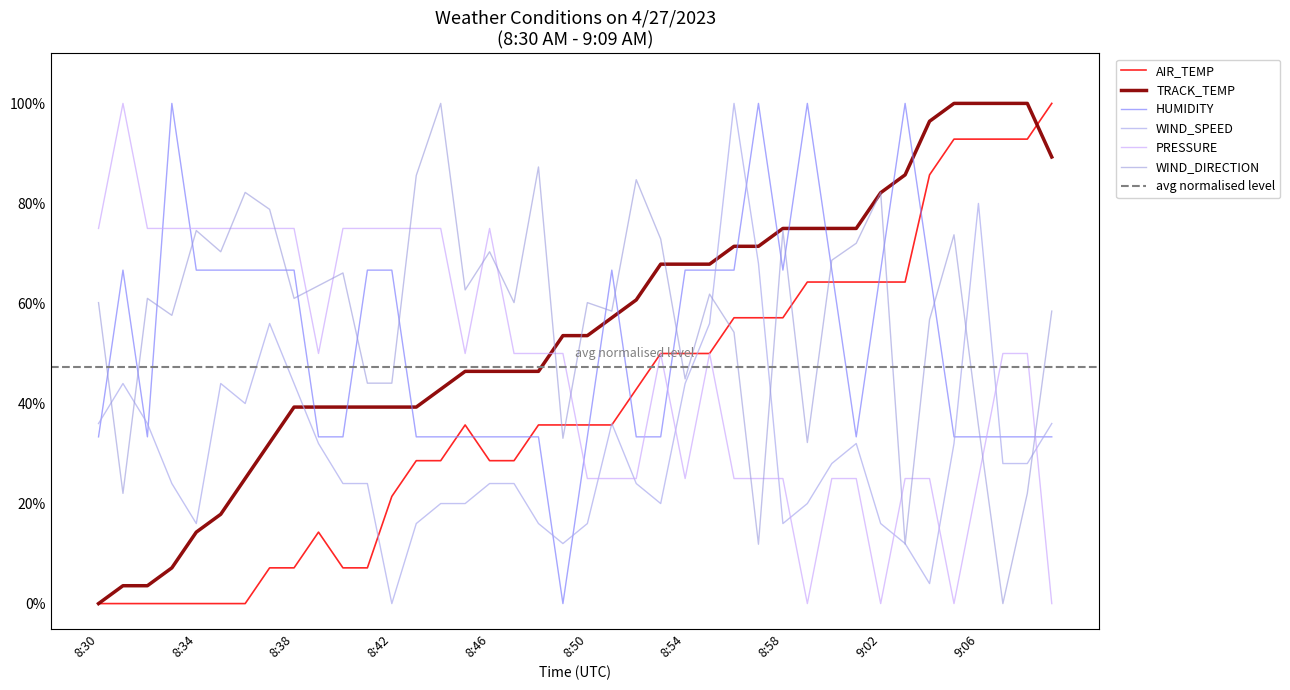

Where is AIR_TEMP nearest to the value 50?

8:53